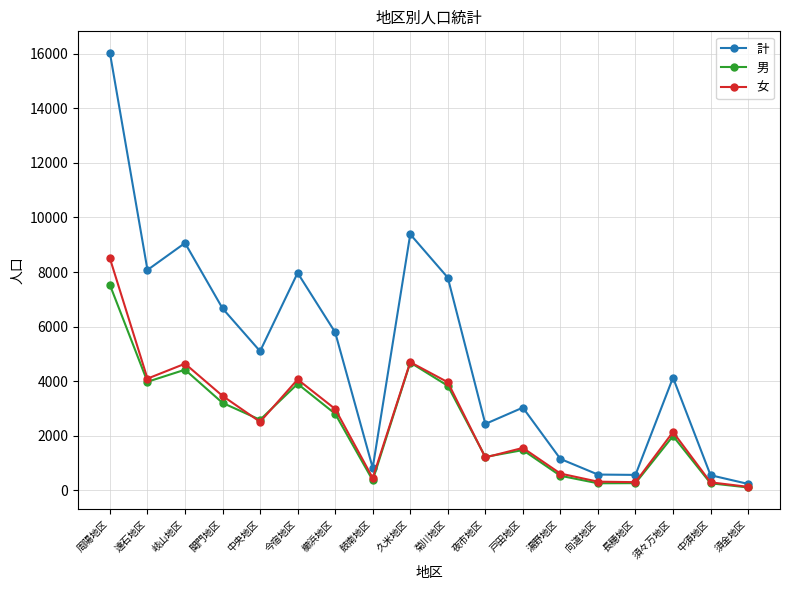

What is the label of the 3rd point from the right?

須々万地区